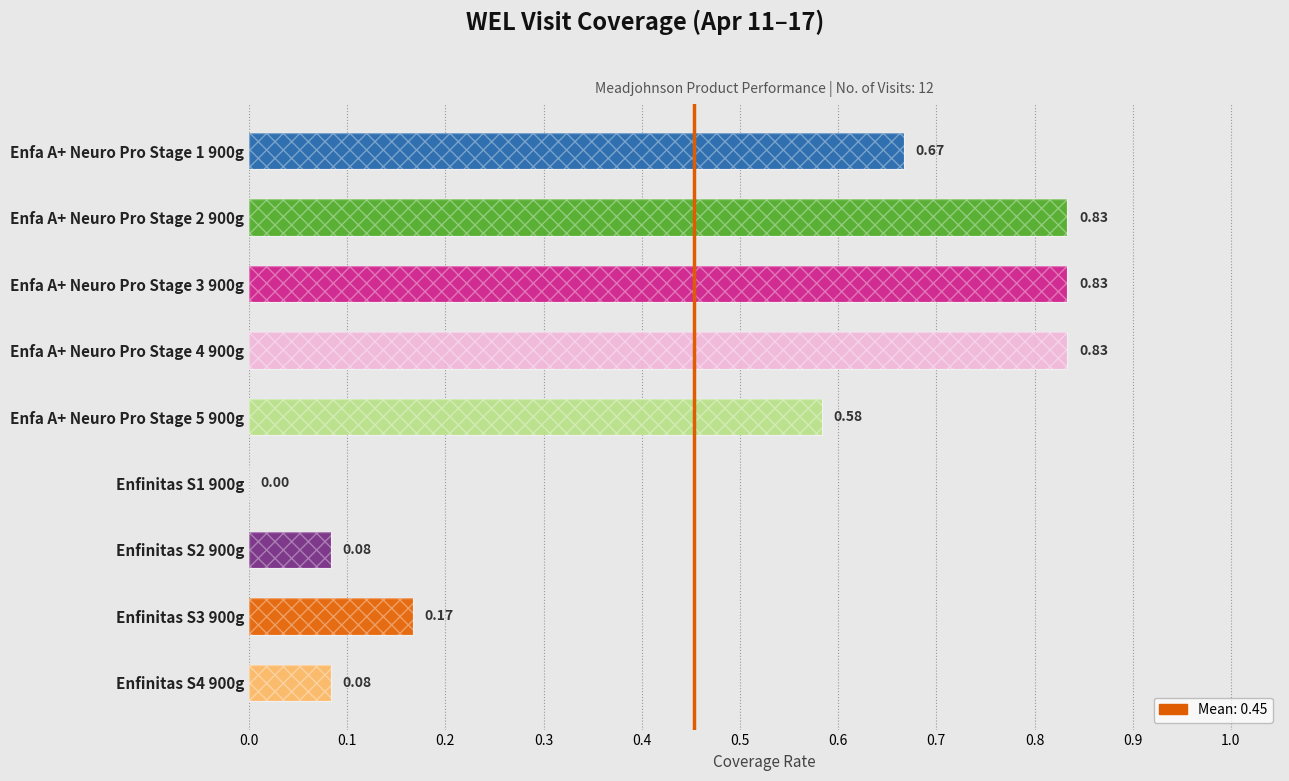

What position from the left is Enfa A+ Neuro Pro Stage 2 900g?

2